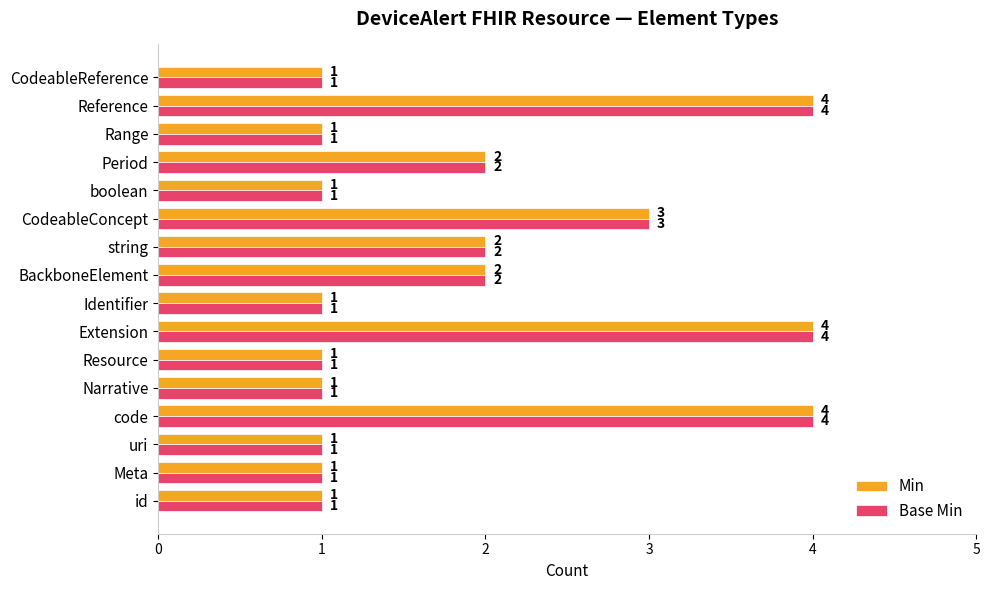

What is the sum of all Base Min values?

30